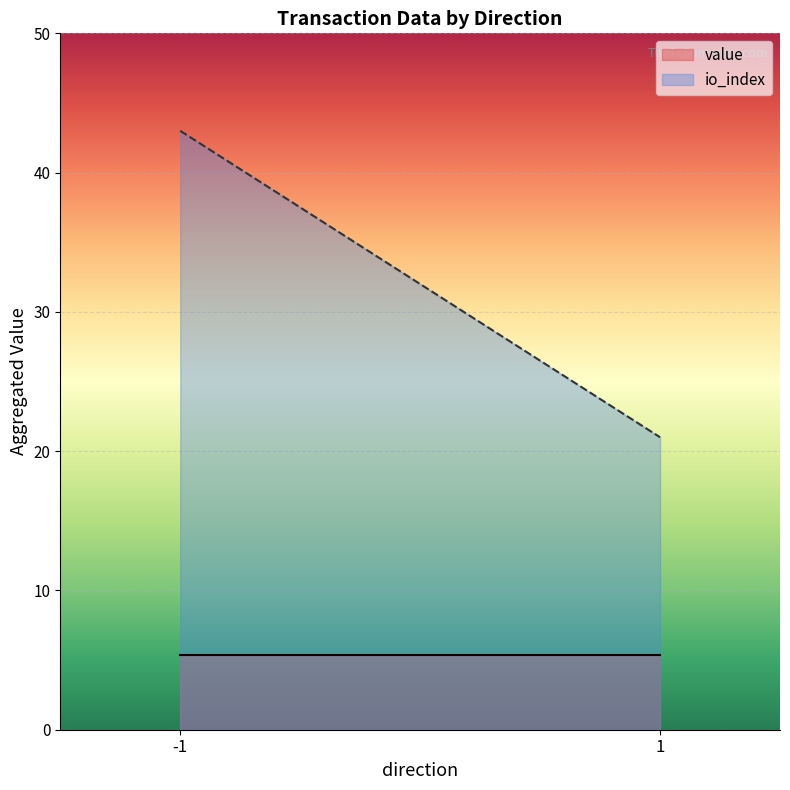

At how many categories does at least one series exceed 13?

200